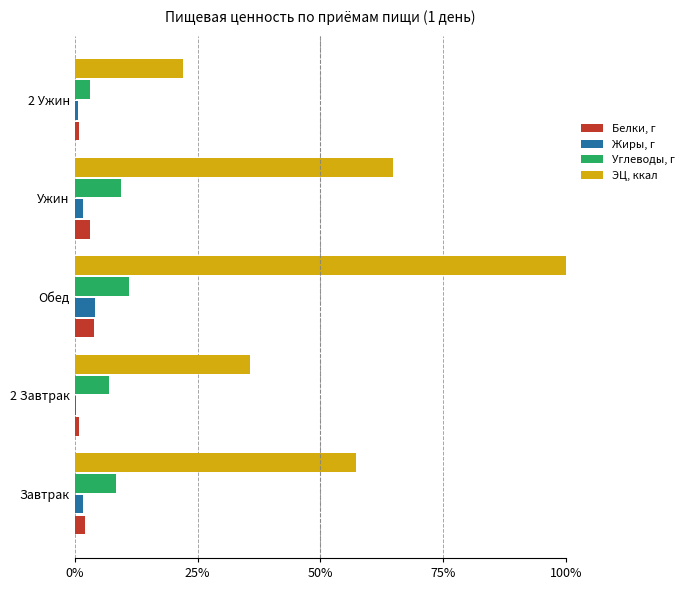

Is it true that Углеводы, г equals 5.6 at Ужин?

False